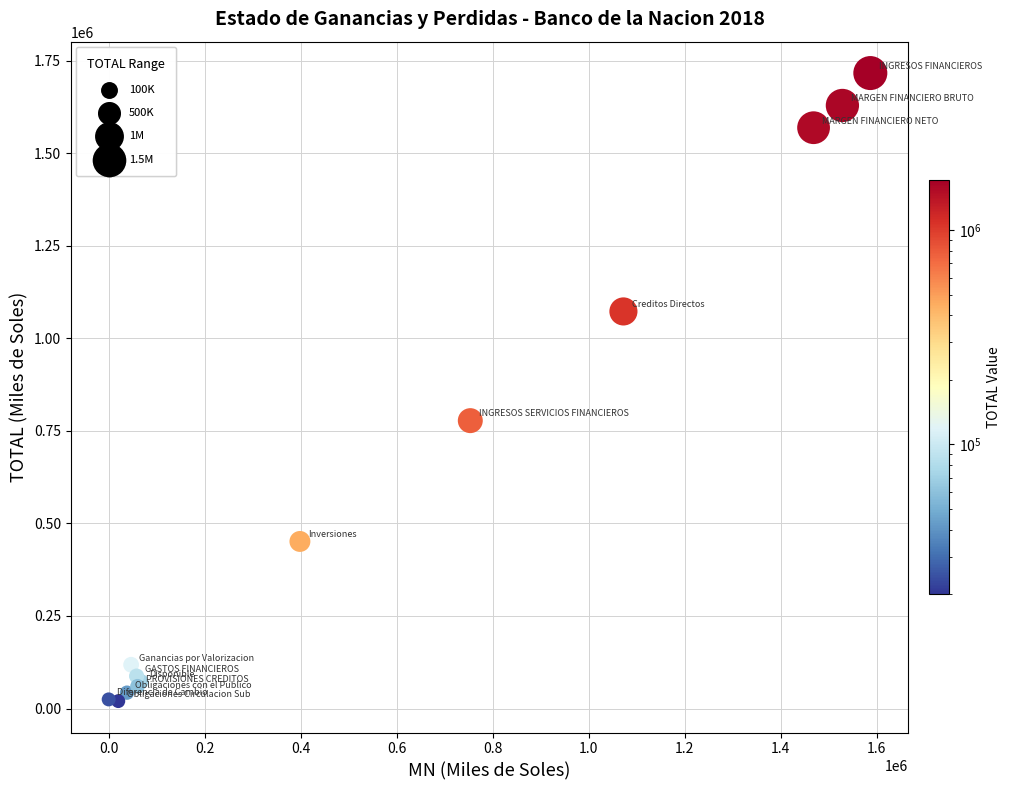

What Y value in the scatter plot is closest to 868027?

777431.0